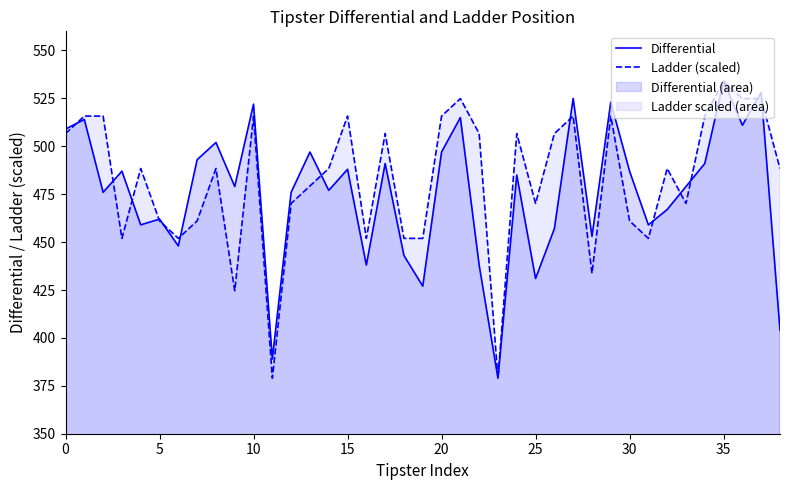

What is the difference between the second highest and second lowest values in the Differential series?

139.0